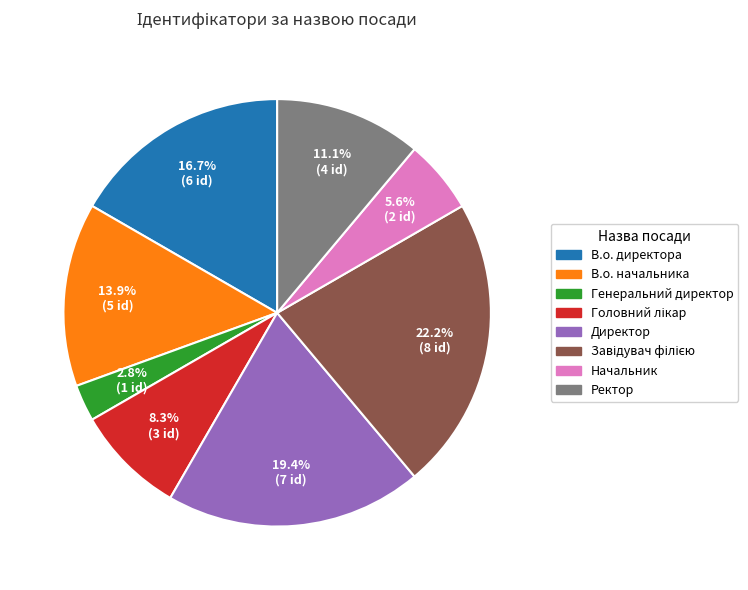

Is it true that Генеральний директор is 18% of the pie?

False